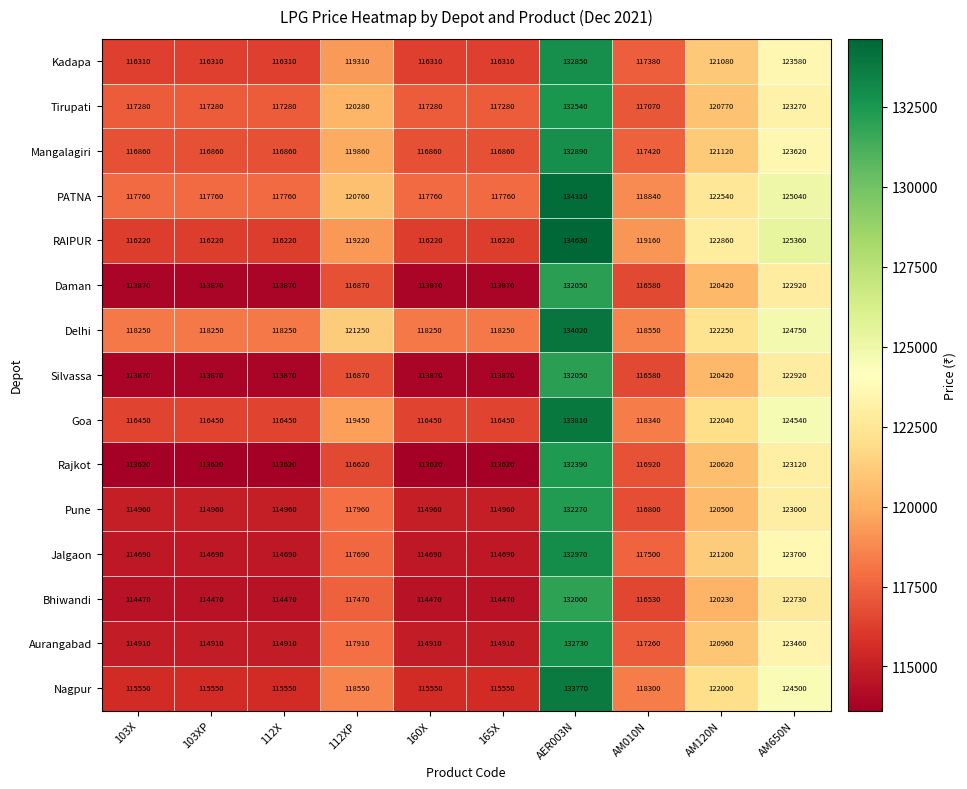

What is the greatest value displayed?

134630